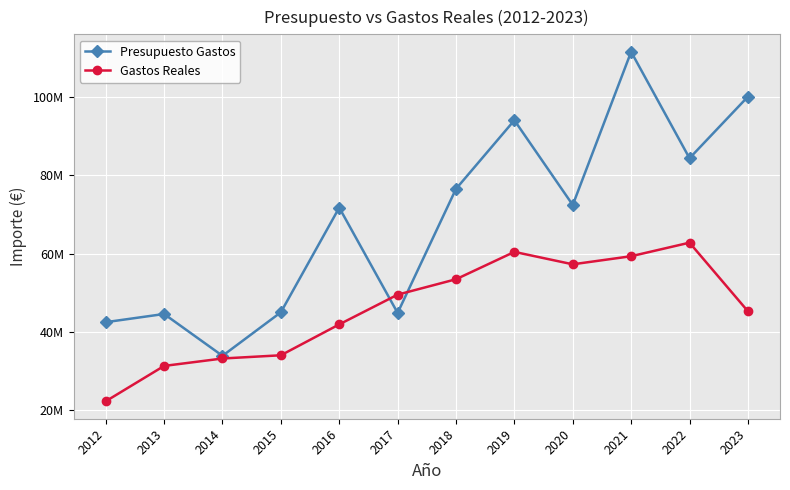

List the series in order of their overall mean, highest first.

Presupuesto Gastos, Gastos Reales